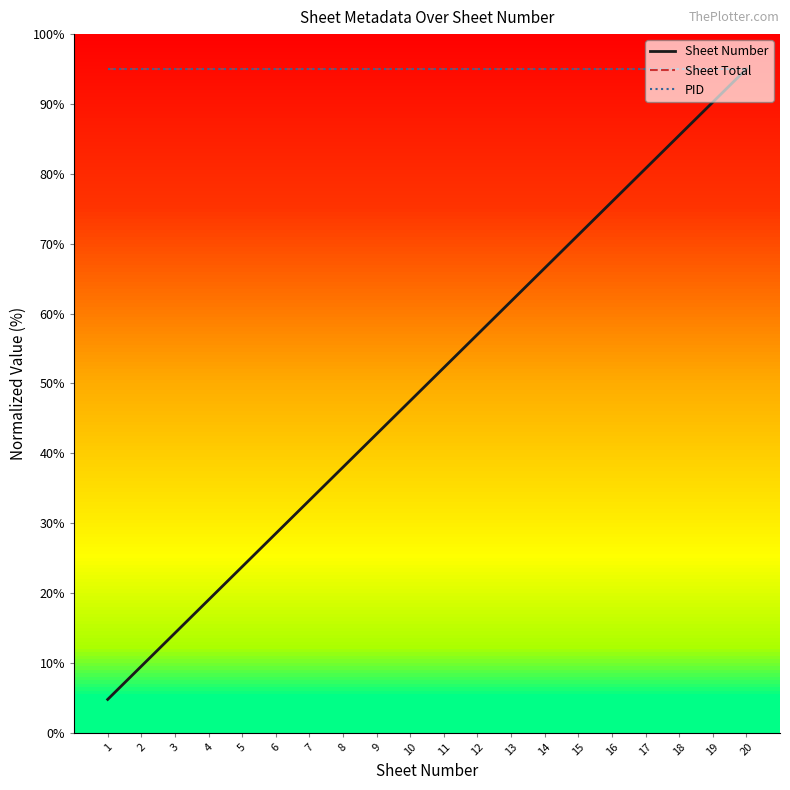

At 9, list the series in order from smallest to largest.

Sheet Number, Sheet Total, PID